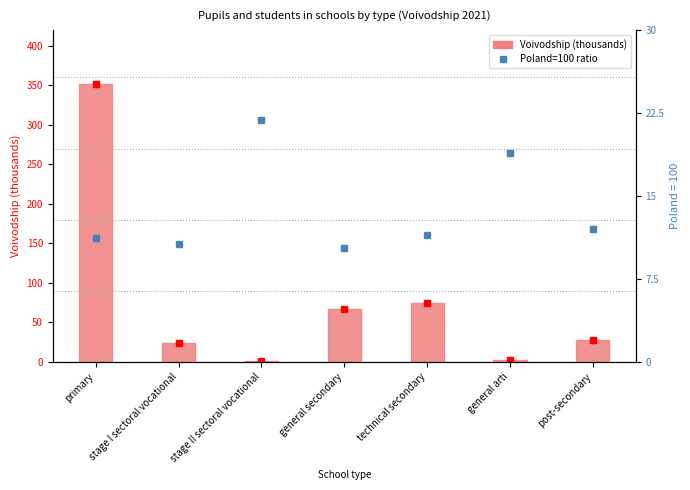

What is the label of the 7th bar from the left?

post-secondary